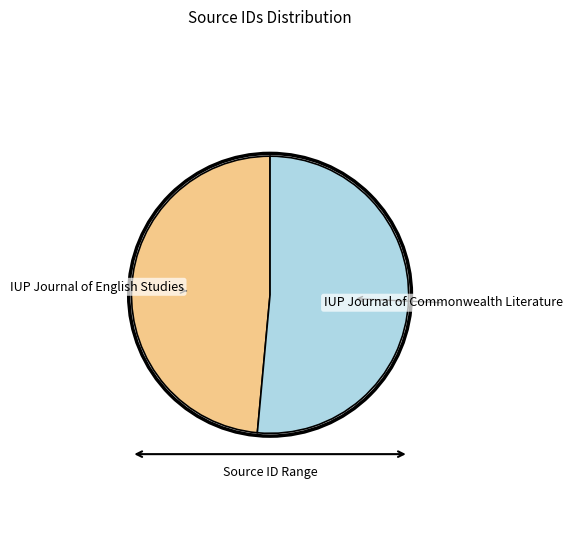

Which has a higher value, IUP Journal of English Studies or IUP Journal of Commonwealth Literature?

IUP Journal of Commonwealth Literature